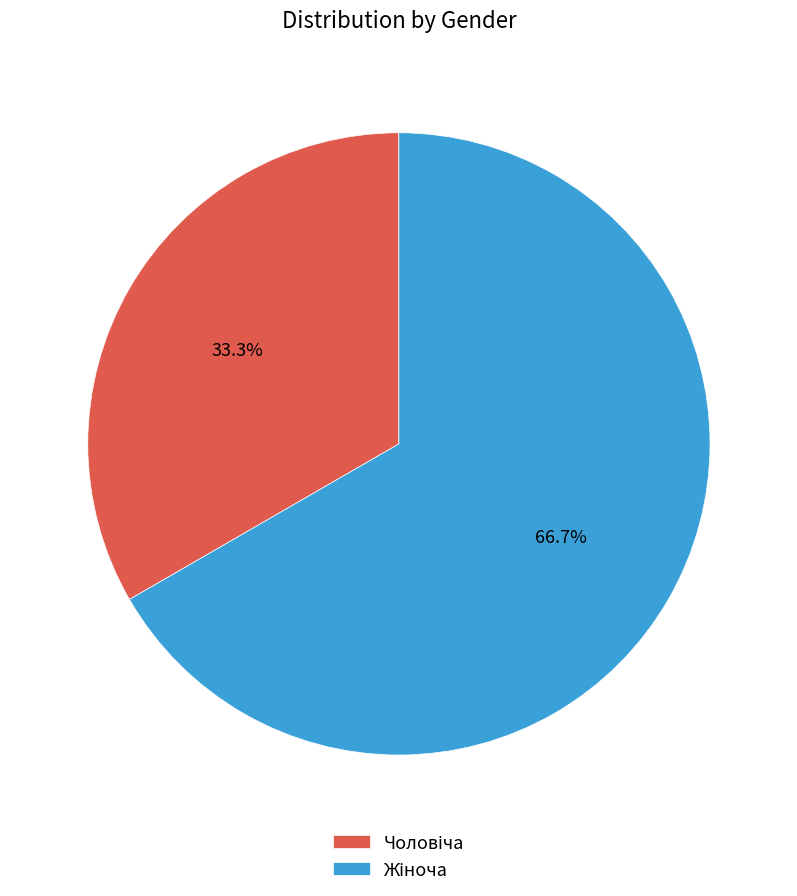

True or false: Чоловіча accounts for 24% of the total.

False